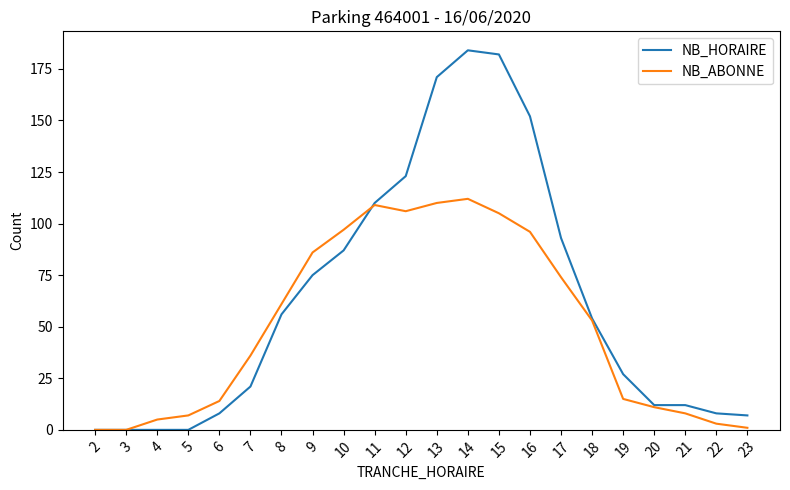

Which series has the widest spread of values?

NB_HORAIRE